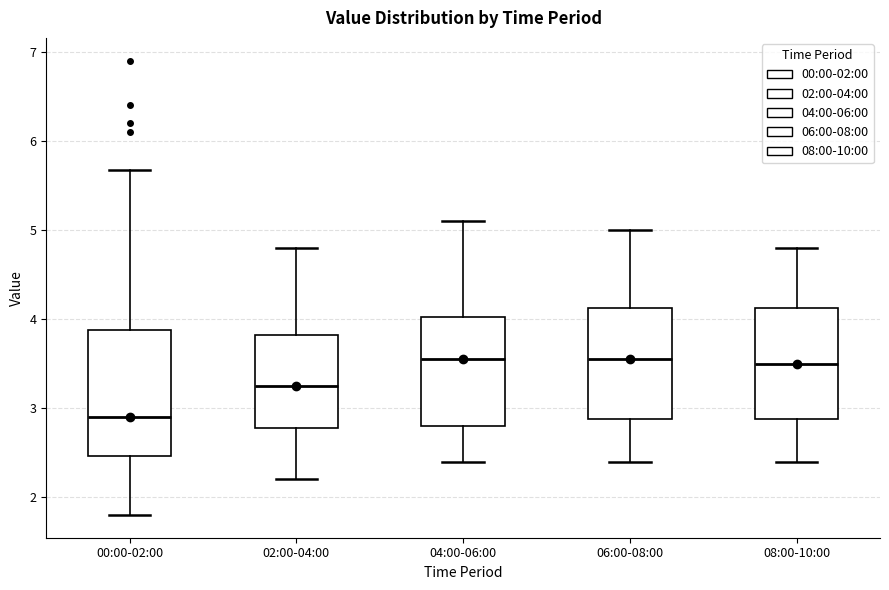

Comparing the boxes themselves (not the whiskers), which one is the tallest?

00:00-02:00